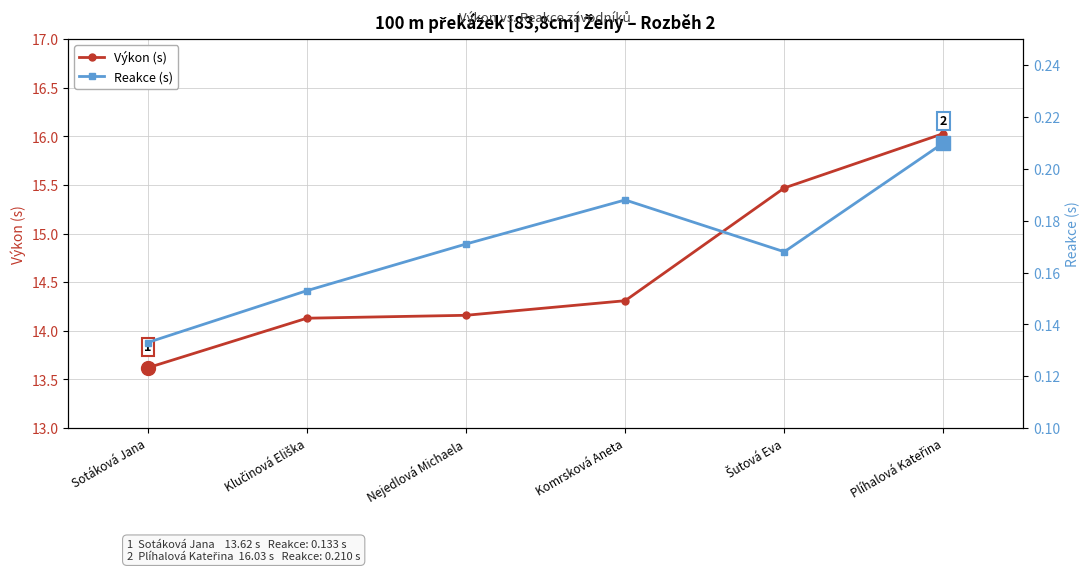

What is the difference between the maximum and second lowest values in the Výkon (s) series?

1.9